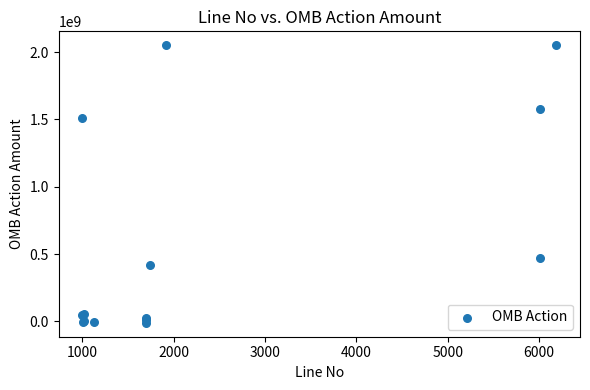

What Y value in the scatter plot is closest to 1020159915?

1508095085